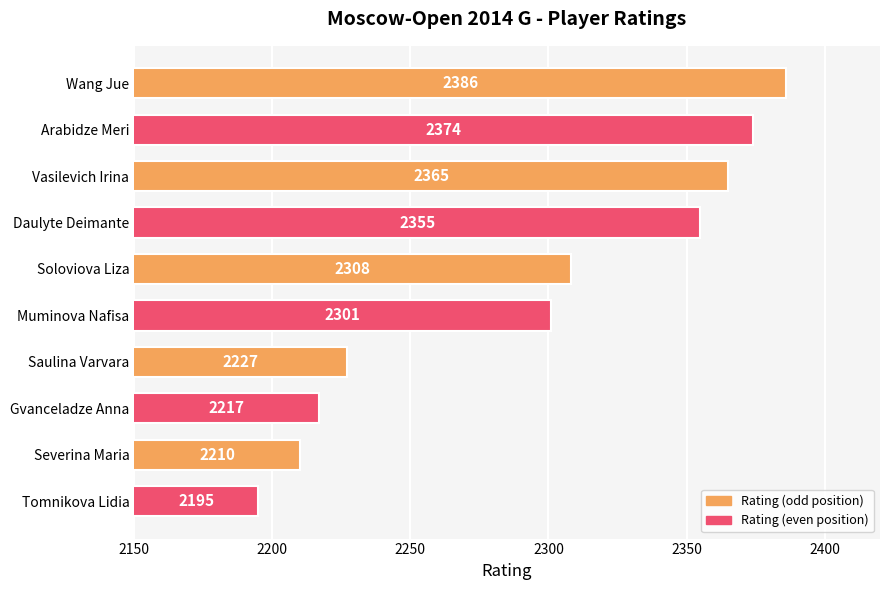

How many categories are shown in the chart?

10